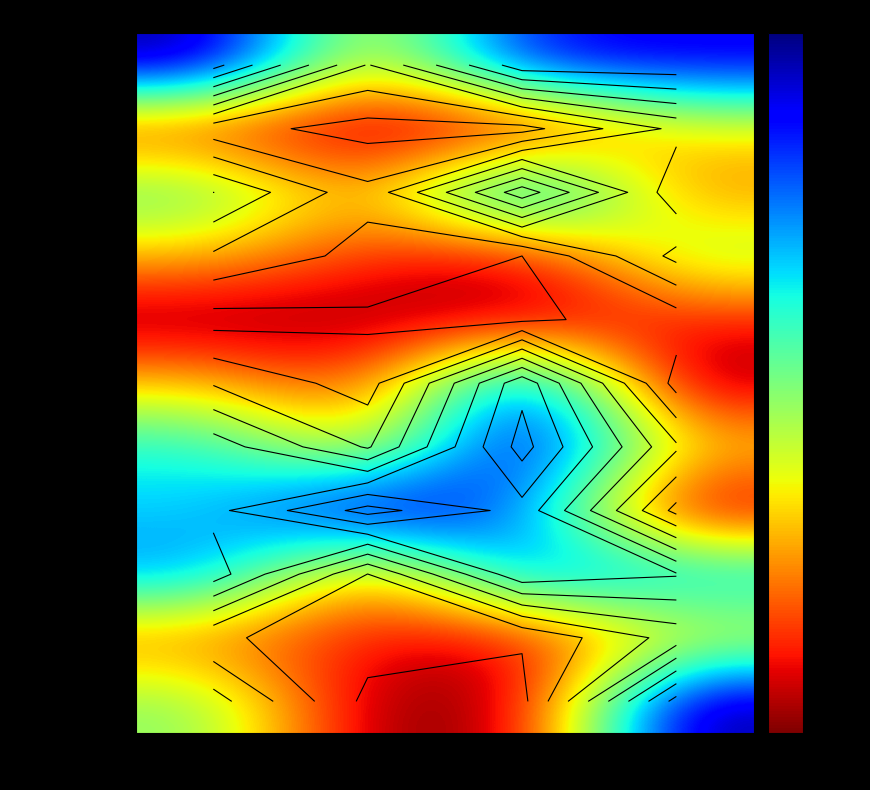

Count the number of data series in this chart.

11